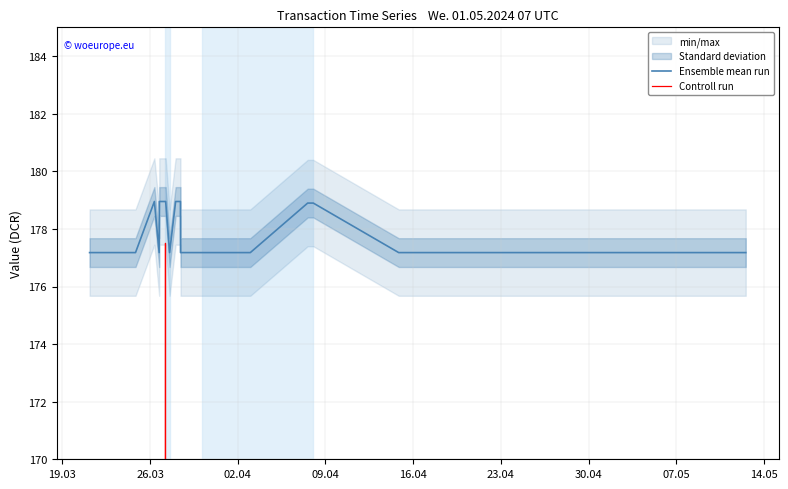

Which series has the largest total across all categories?

Ensemble mean run